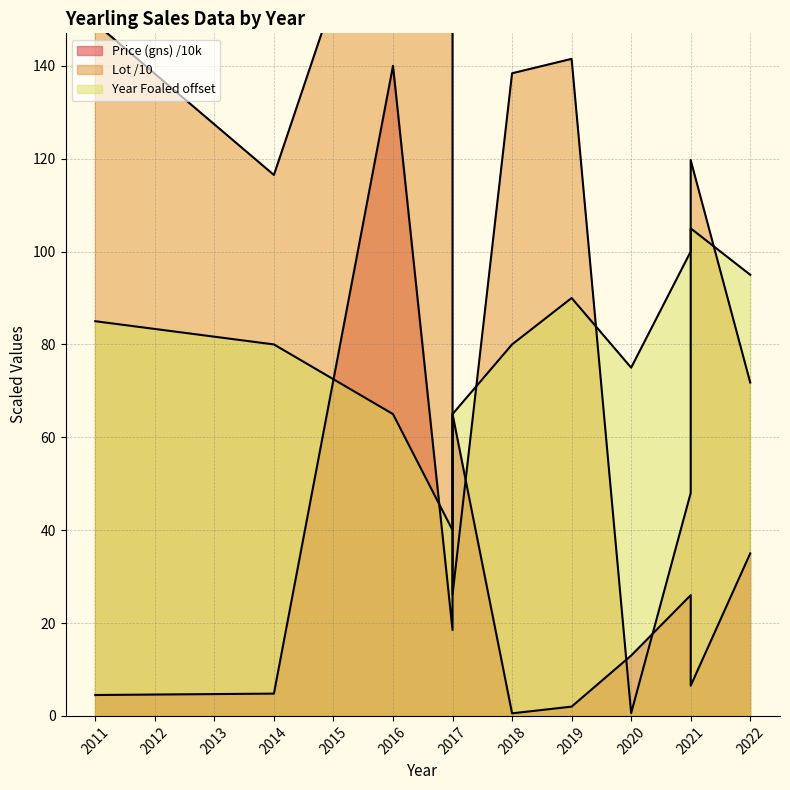

Which category has the highest value across all series?

2016